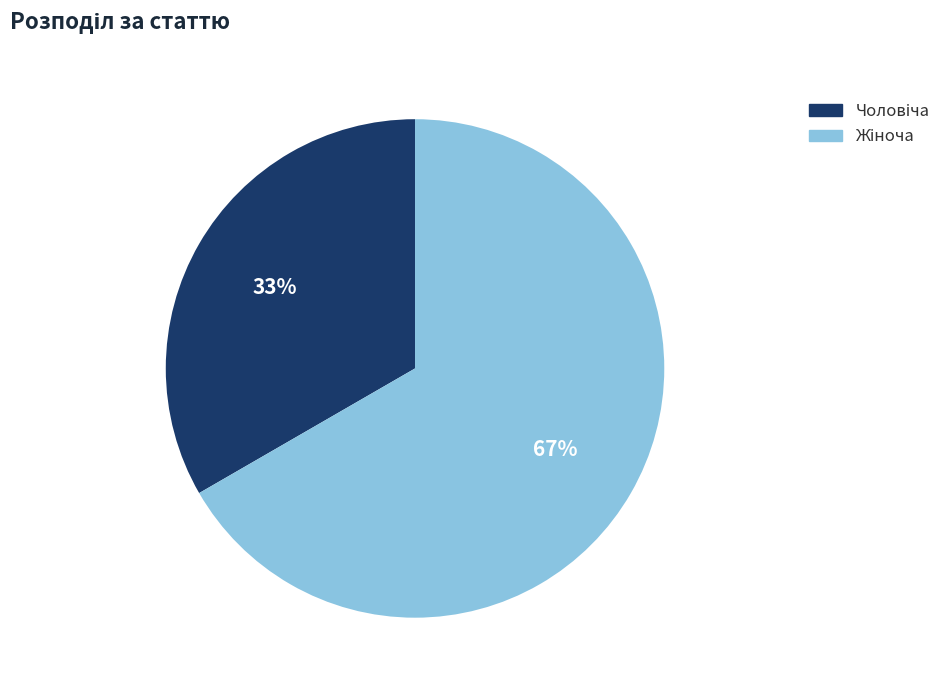

To the nearest percent, what is the average slice percentage?

50%